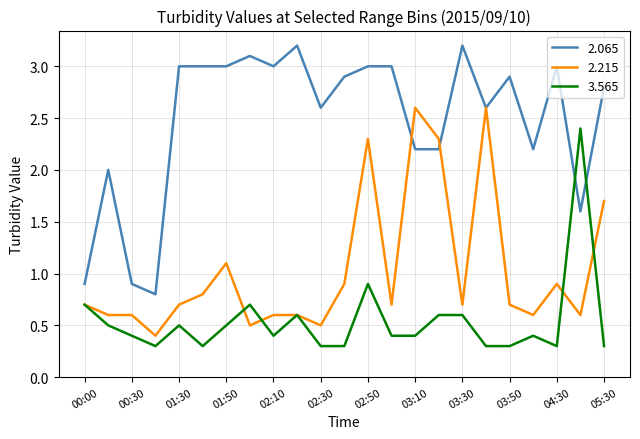

What is the maximum value for 2.065?

3.2